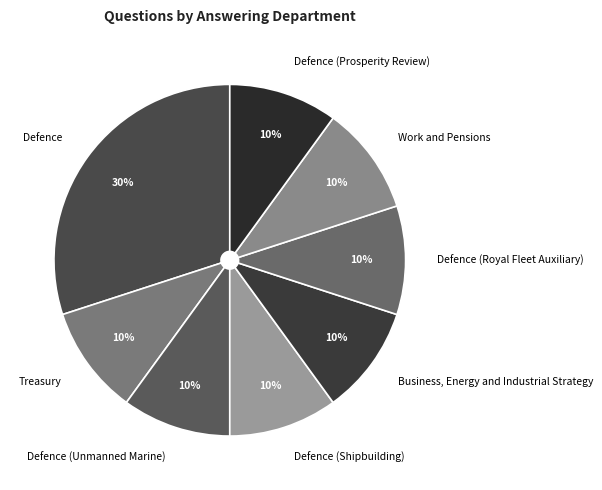

To the nearest percent, what percentage of the pie is Treasury?

10%